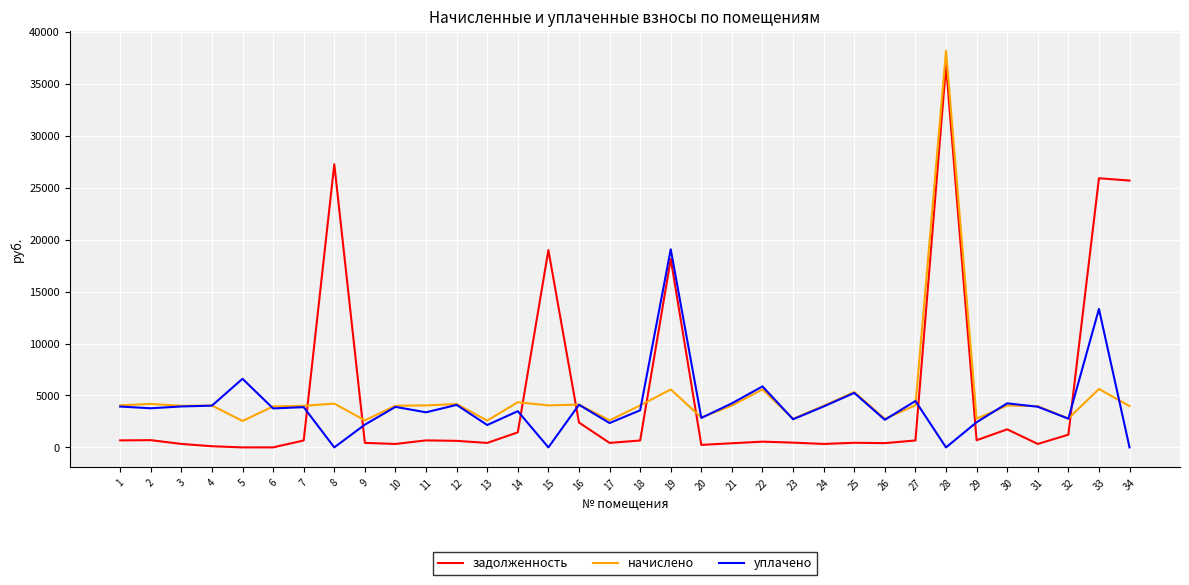

What is the difference between the second highest and second lowest values in the начислено series?

3043.2